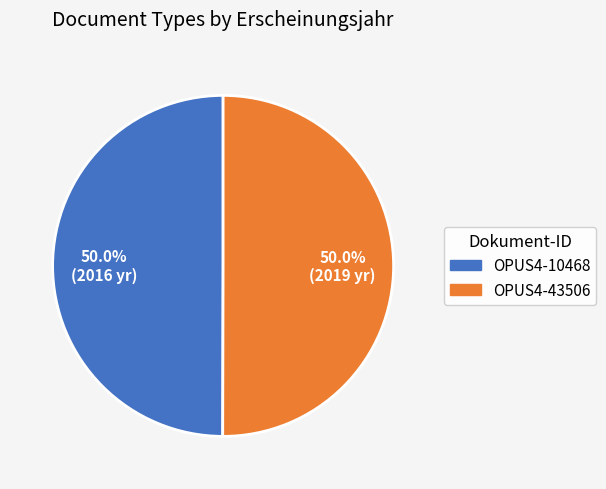

To the nearest percent, what is the average slice percentage?

50%